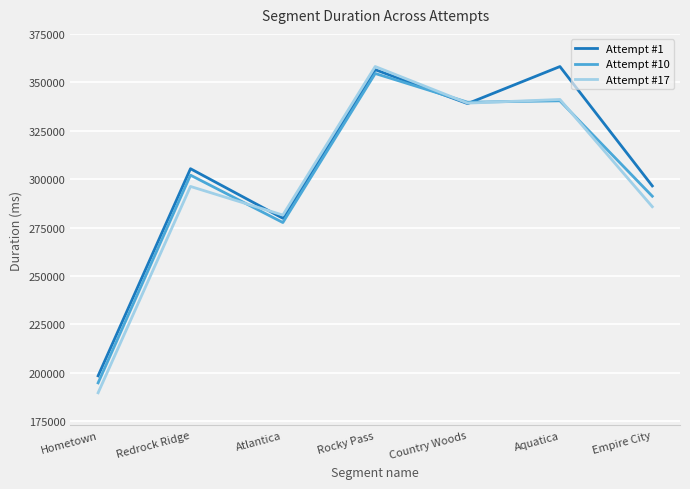

True or false: Attempt #10 and Attempt #17 intersect in this chart.

True